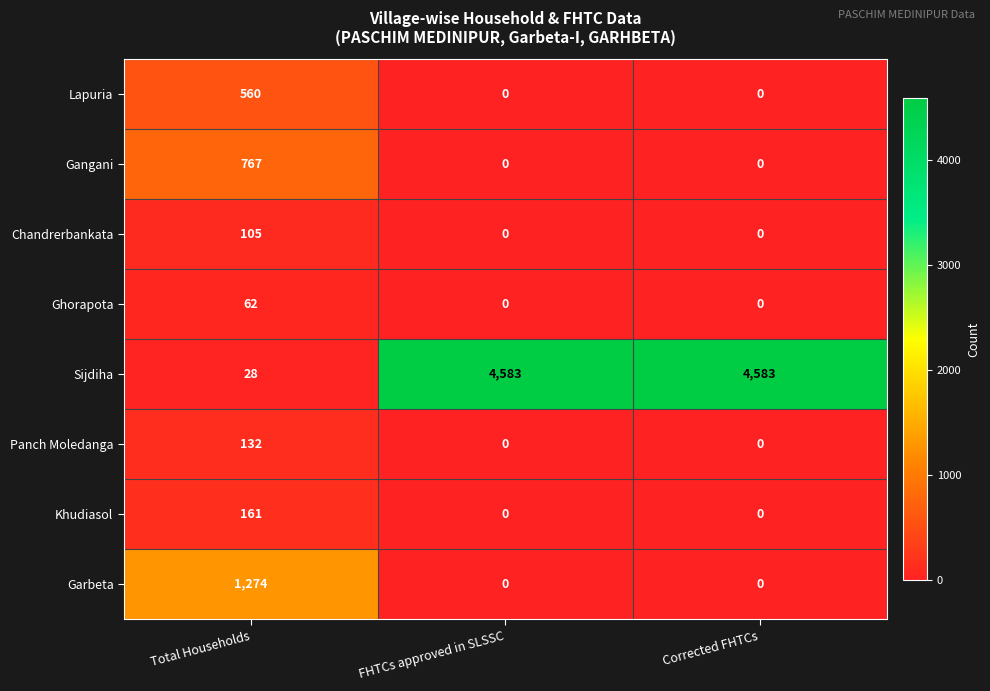

Reading left to right, transcribe all the data shown in this chart.

Lapuria: Total Households=560	FHTCs approved in SLSSC=0	Corrected FHTCs=0
Gangani: Total Households=767	FHTCs approved in SLSSC=0	Corrected FHTCs=0
Chandrerbankata: Total Households=105	FHTCs approved in SLSSC=0	Corrected FHTCs=0
Ghorapota: Total Households=62	FHTCs approved in SLSSC=0	Corrected FHTCs=0
Sijdiha: Total Households=28	FHTCs approved in SLSSC=4583	Corrected FHTCs=4583
Panch Moledanga: Total Households=132	FHTCs approved in SLSSC=0	Corrected FHTCs=0
Khudiasol: Total Households=161	FHTCs approved in SLSSC=0	Corrected FHTCs=0
Garbeta: Total Households=1274	FHTCs approved in SLSSC=0	Corrected FHTCs=0